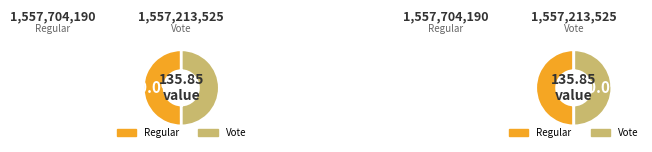

Combined, do Vote and Regular account for over 50%?

Yes